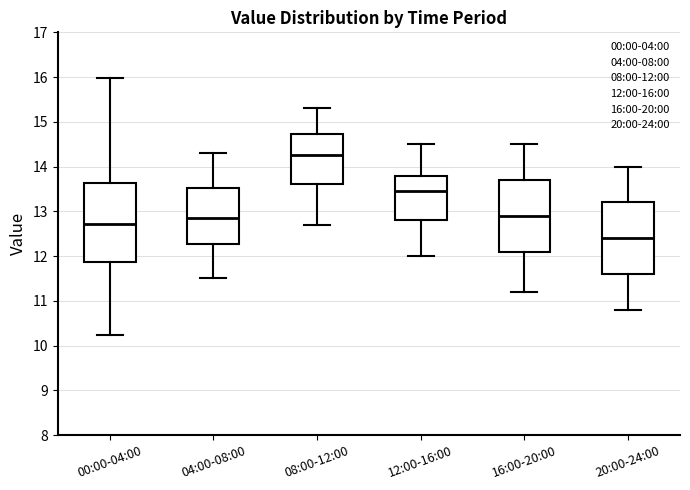

Reading left to right, read every box against the y-axis: the position of its median line, the range the box covers, and the ends of its whiskers. The values are not printed on the chart, so give them approximately, as read against the axis.

00:00-04:00: median 12.7, box 11.9 to 13.6, whiskers 10.2 to 16.0
04:00-08:00: median 12.9, box 12.3 to 13.5, whiskers 11.5 to 14.3
08:00-12:00: median 14.3, box 13.6 to 14.7, whiskers 12.7 to 15.3
12:00-16:00: median 13.5, box 12.8 to 13.8, whiskers 12.0 to 14.5
16:00-20:00: median 12.9, box 12.1 to 13.7, whiskers 11.2 to 14.5
20:00-24:00: median 12.4, box 11.6 to 13.2, whiskers 10.8 to 14.0